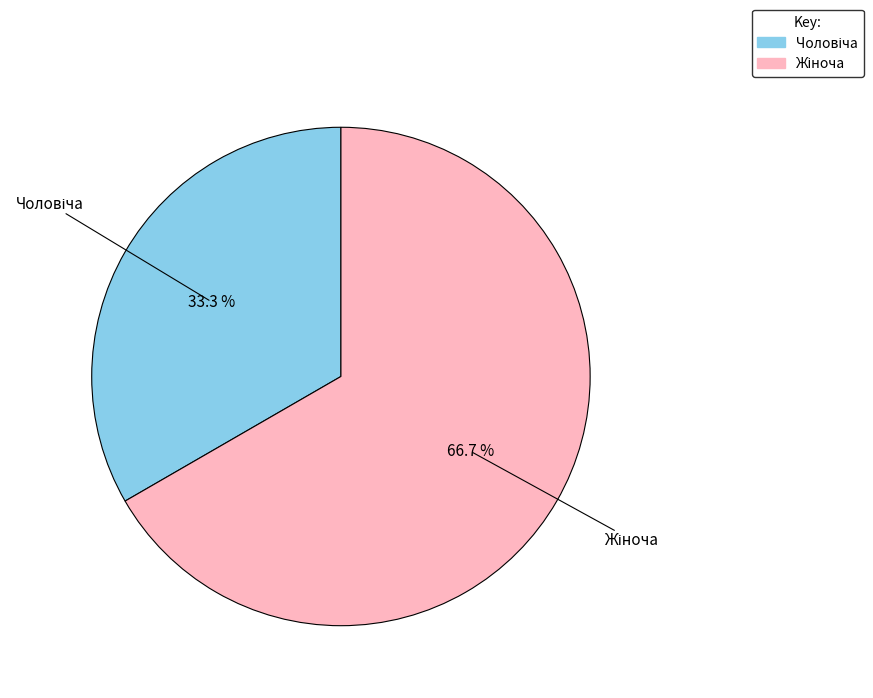

True or false: Чоловіча accounts for 44% of the total.

False